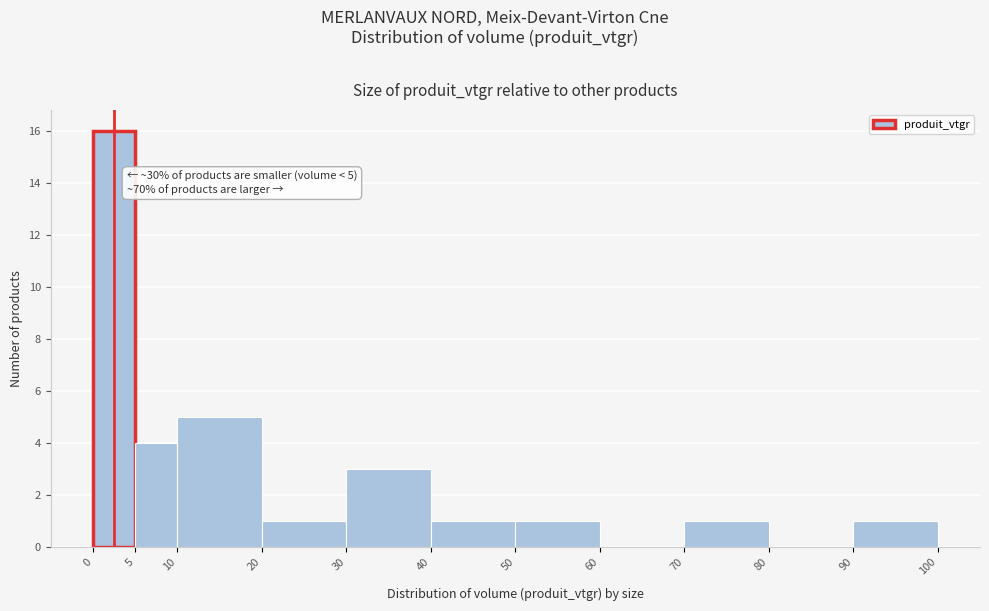

Which range on the x-axis has the tallest bar?

0 to 5